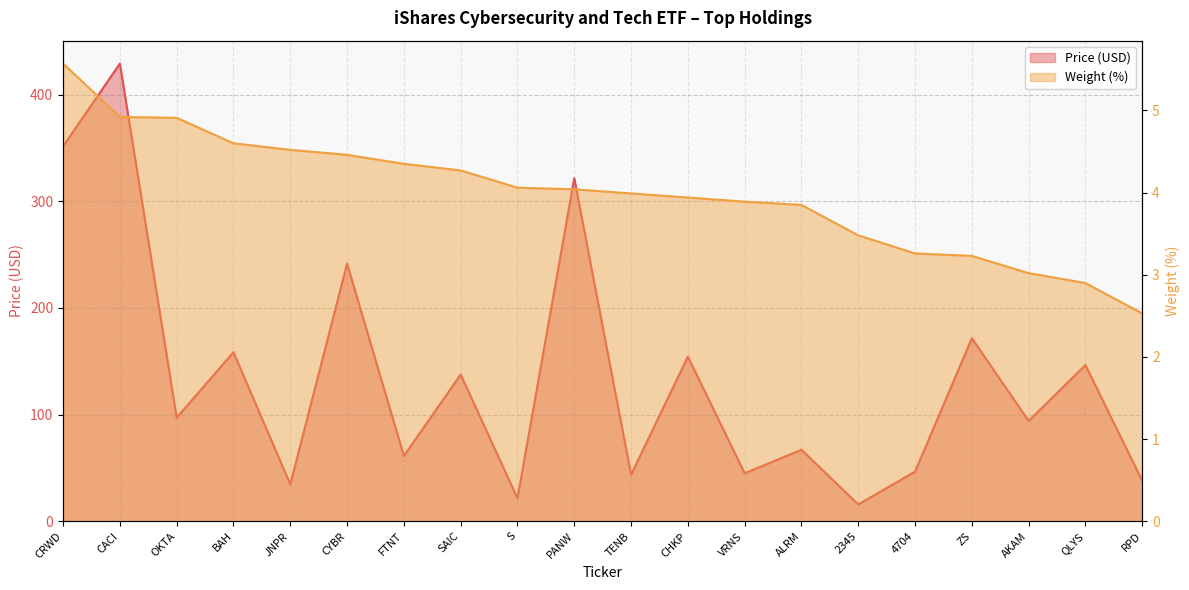

At which category is the sum across all series the highest?

CACI